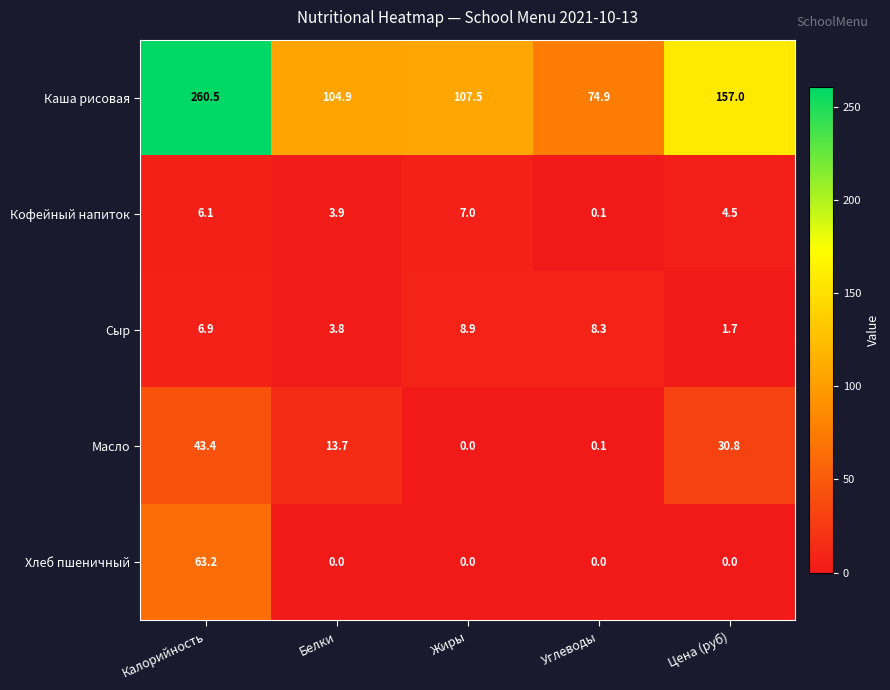

At which label is Масло closest to 21?

Белки